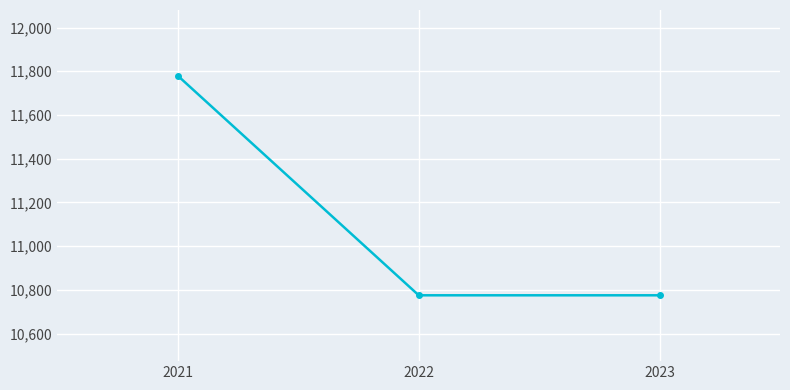

Is it true that the value at 2021 is 17576?

False